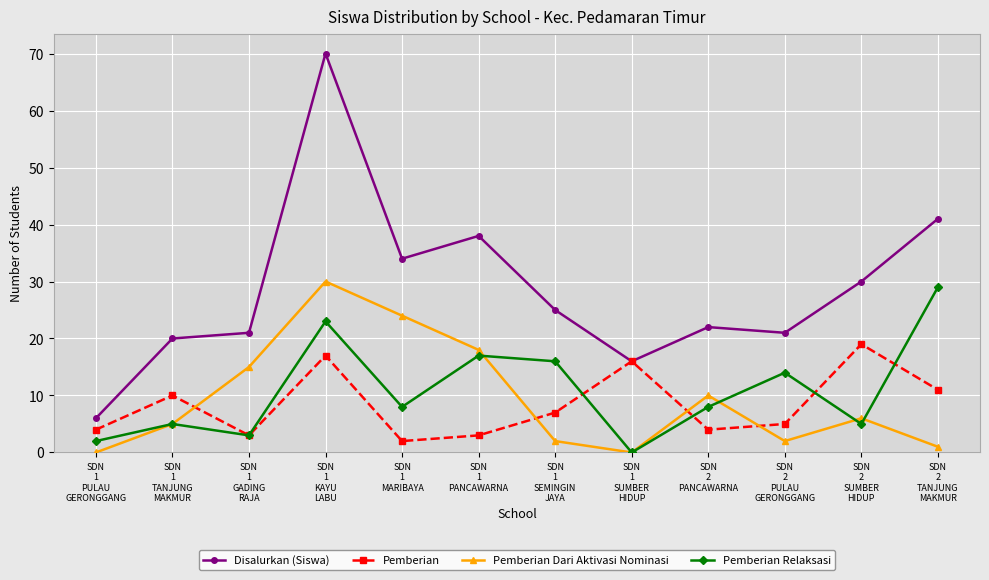

What is the value of the Pemberian Relaksasi point at the 7th from the left?

16